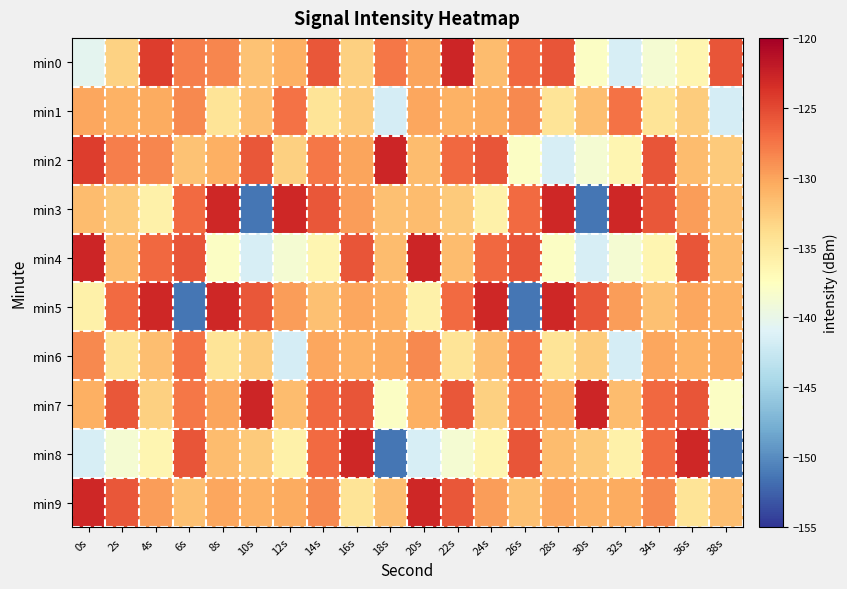

Rank the series by their maximum value, from lowest to highest.

min1, min6, min8, min3, min5, min9, min0, min2, min4, min7